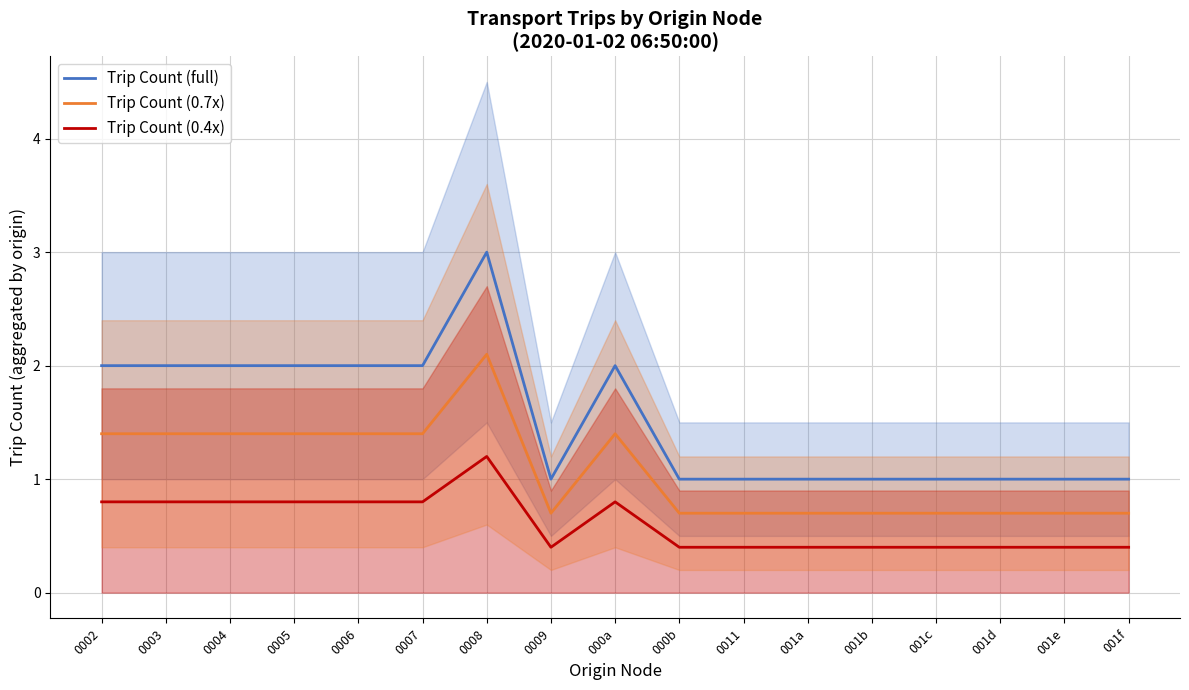

In Trip Count (0.4x), how many points are lower than both neighbors (excluding endpoints)?

1